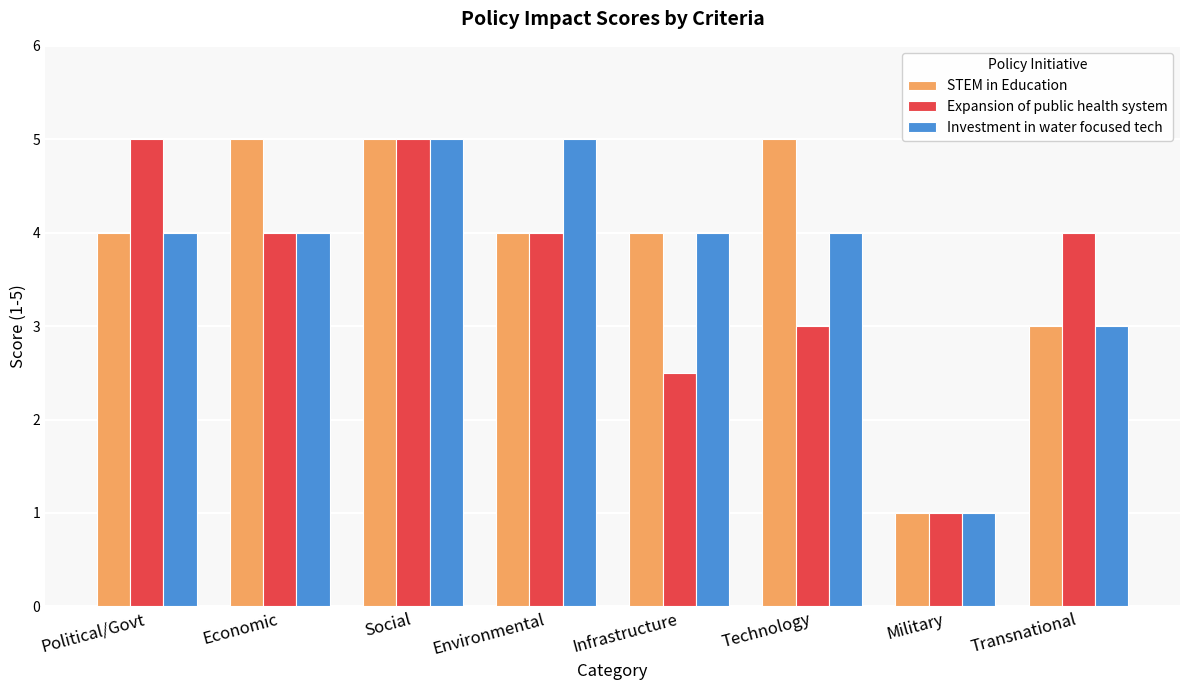

What is the smallest value displayed?

1.0